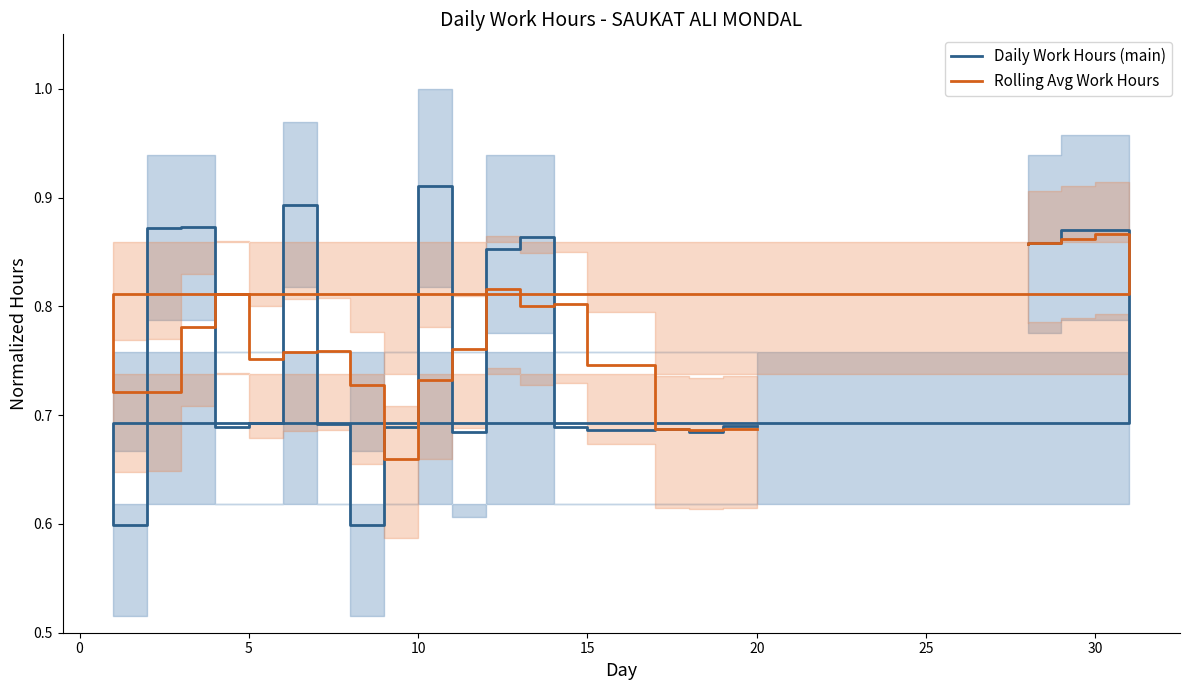

What is the maximum value shown in the chart?

0.9